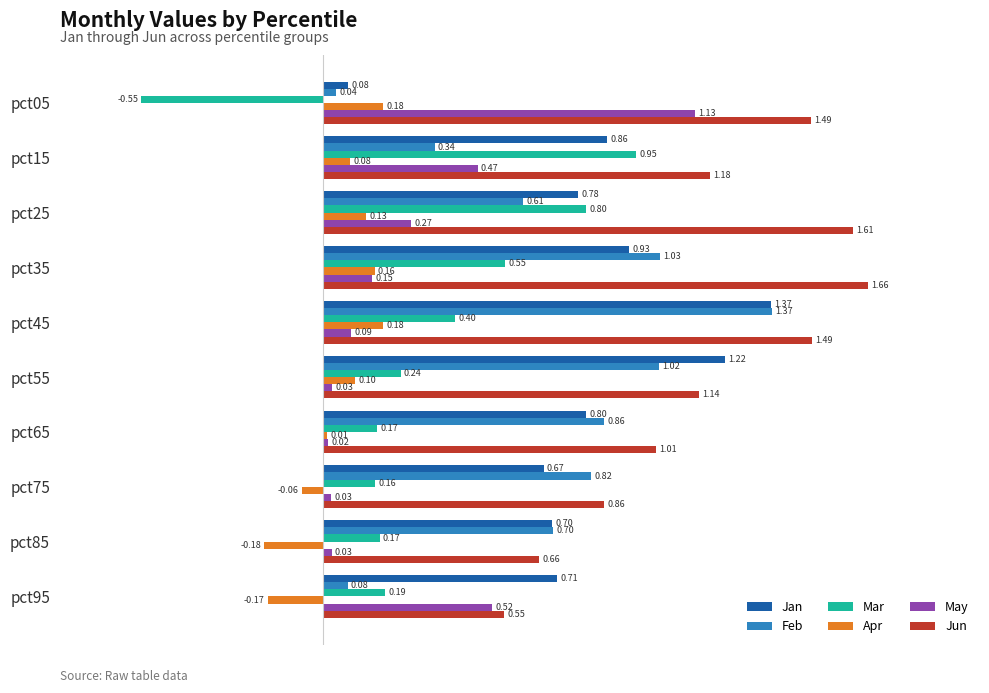

What is the difference between the Mar values at pct65 and pct05?

0.7